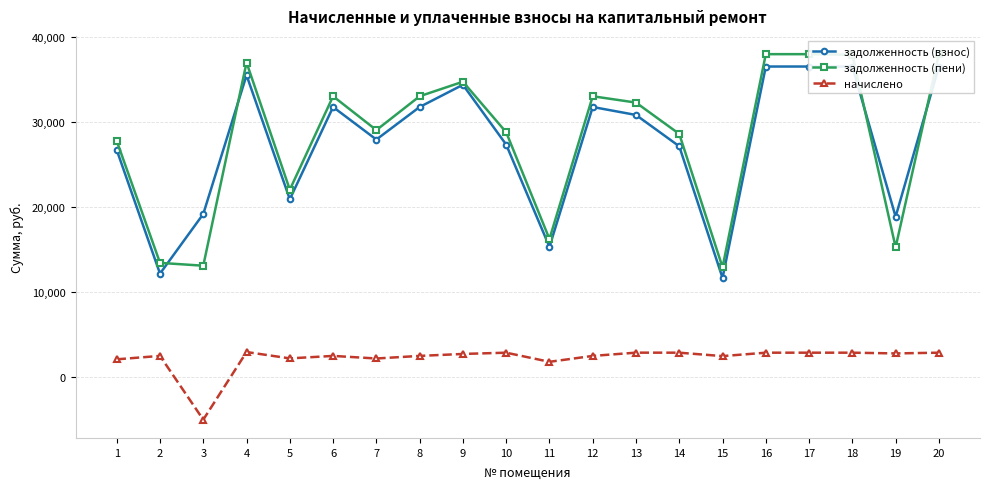

Reading left to right, list all the values displayed in this chart.

задолженность (взнос): 26725.8	12196.7	19205.8	35514.2	20936.2	31776.7	27951.7	31776.7	34388.9	27360.1	15347.9	31776.7	30841.3	27160.1	11689.5	36533.4	36533.4	36533.4	18883.0	36533.4
задолженность (пени): 27788.6	13460.3	13126.4	37005.9	22053.6	33040.3	29063.2	33040.3	34747.4	28812.8	16264.4	33040.3	32296.0	28612.8	12941.4	37986.2	37986.2	37920.7	15292.9	37986.2
начислено: 2125.5	2527.2	-4965.9	2983.5	2234.7	2527.2	2223.0	2527.2	2757.3	2905.5	1833.0	2527.2	2909.4	2905.5	2503.8	2905.5	2905.5	2905.5	2819.7	2905.5